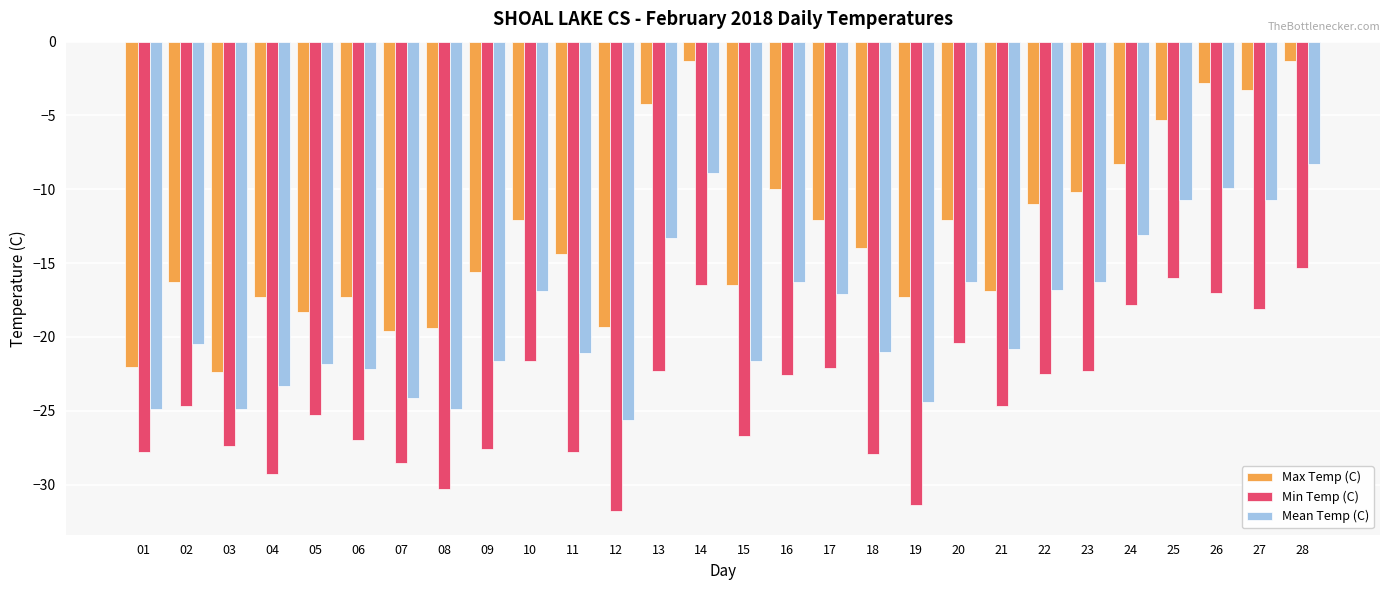

What is the value of the Min Temp (C) bar at the 28th from the left?

-15.3